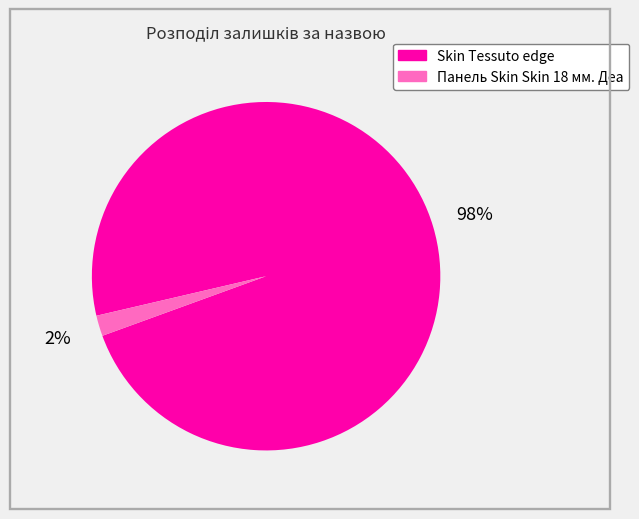

Is there a majority slice in this chart?

Yes